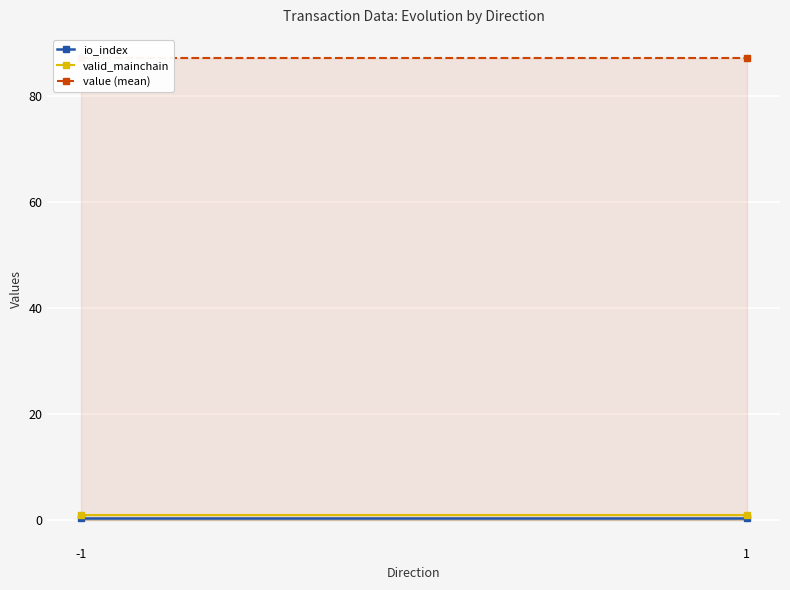

How many categories are shown in the chart?

2